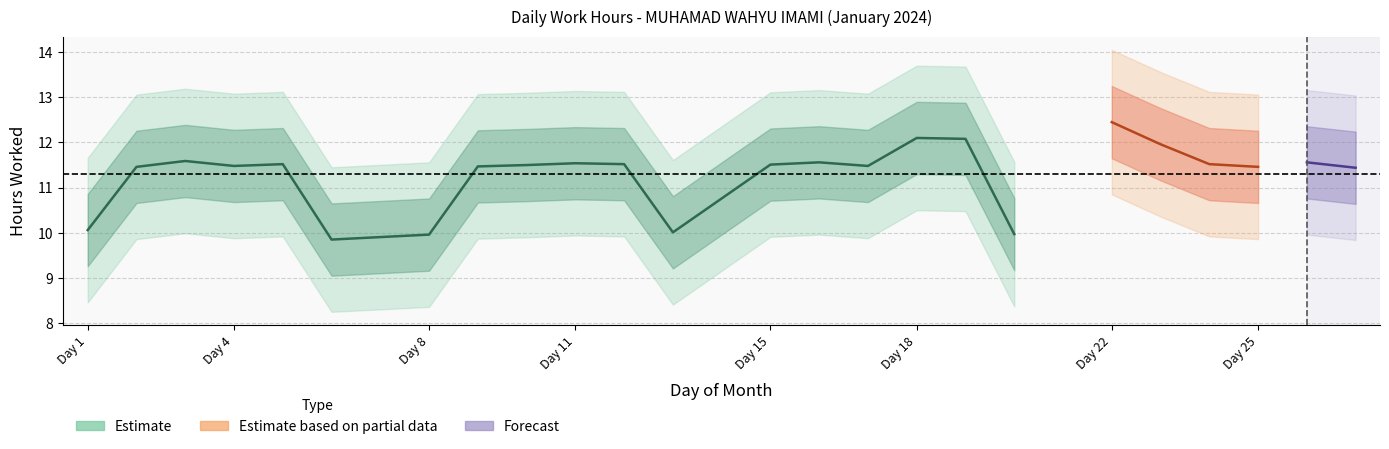

Which label corresponds to the largest value in the chart?

22